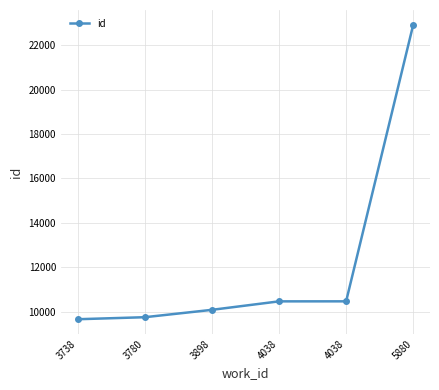

What value does the data have at 5880, to the nearest 50?

22900